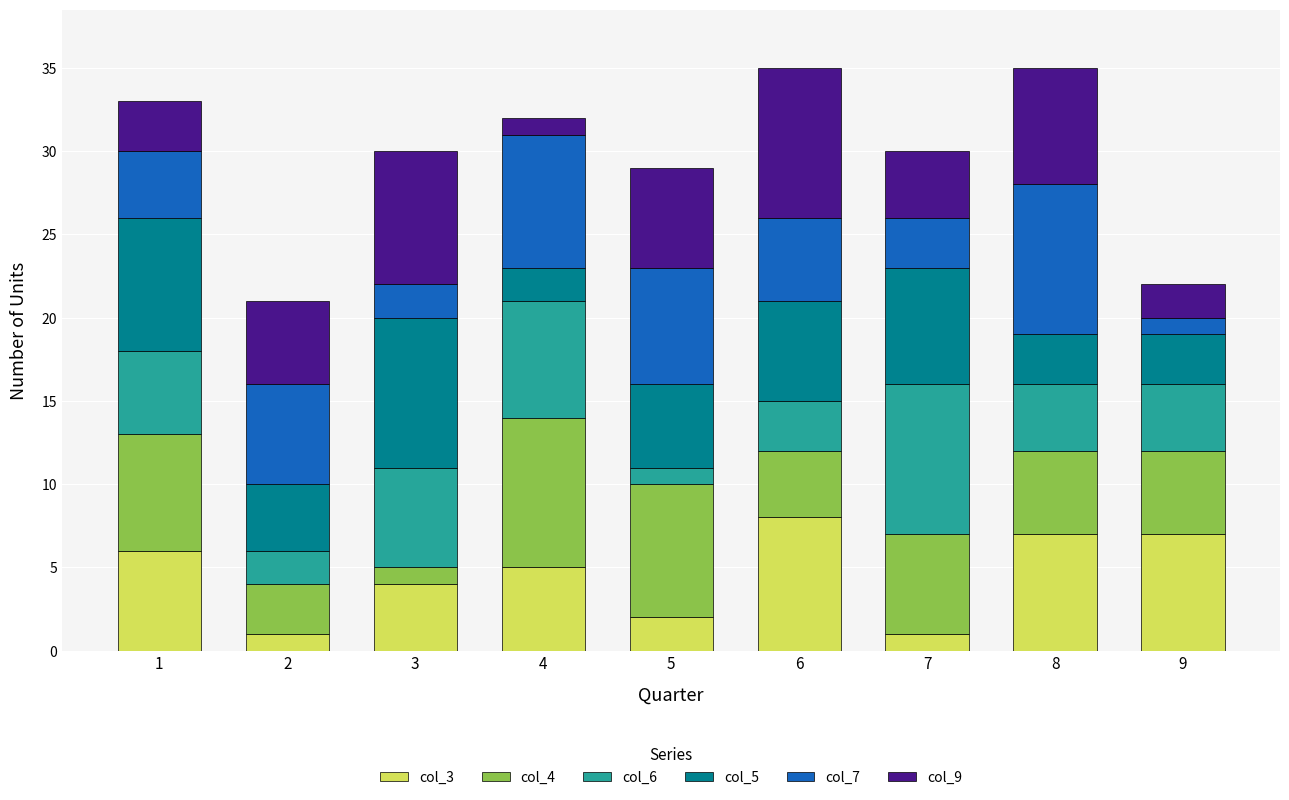

What is the difference between the col_6 values at 2 and 7?

7